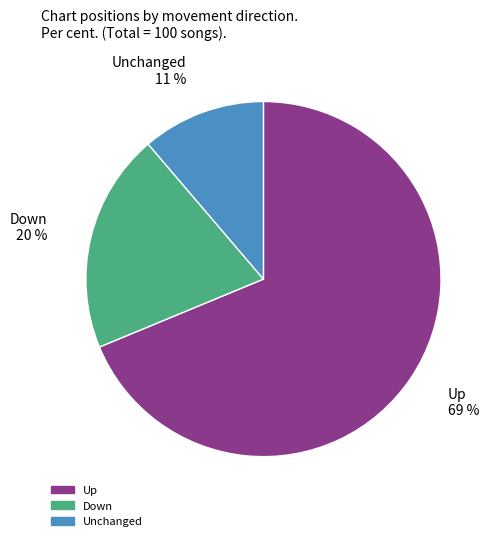

To the nearest percent, what is the average slice percentage?

33%